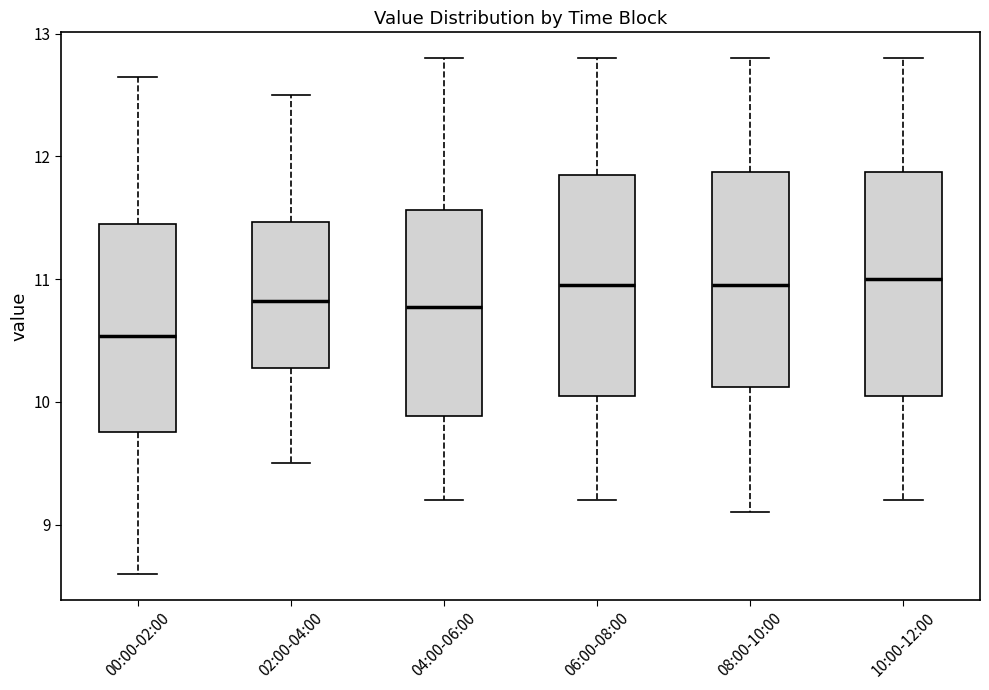

Reading left to right, read every box against the y-axis: the position of its median line, the range the box covers, and the ends of its whiskers. The values are not printed on the chart, so give them approximately, as read against the axis.

00:00-02:00: median 10.5, box 9.8 to 11.4, whiskers 8.6 to 12.7
02:00-04:00: median 10.8, box 10.3 to 11.5, whiskers 9.5 to 12.5
04:00-06:00: median 10.8, box 9.9 to 11.6, whiskers 9.2 to 12.8
06:00-08:00: median 11.0, box 10.1 to 11.9, whiskers 9.2 to 12.8
08:00-10:00: median 11.0, box 10.1 to 11.9, whiskers 9.1 to 12.8
10:00-12:00: median 11.0, box 10.1 to 11.9, whiskers 9.2 to 12.8